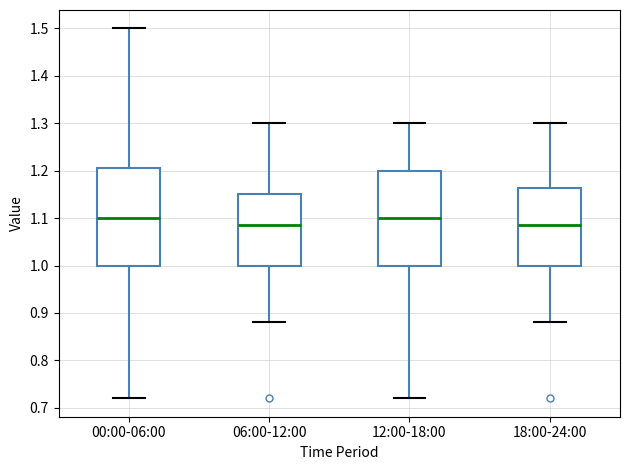

Reading left to right, transcribe this box plot: for each box, give where its median line is, the range the box spans, and where its two whiskers end, as read against the y-axis. The values are not printed on the chart, so give them approximately, as read against the axis.

00:00-06:00: median 1.10, box 1.00 to 1.21, whiskers 0.72 to 1.50
06:00-12:00: median 1.09, box 1.00 to 1.15, whiskers 0.88 to 1.30
12:00-18:00: median 1.10, box 1.00 to 1.20, whiskers 0.72 to 1.30
18:00-24:00: median 1.09, box 1.00 to 1.16, whiskers 0.88 to 1.30